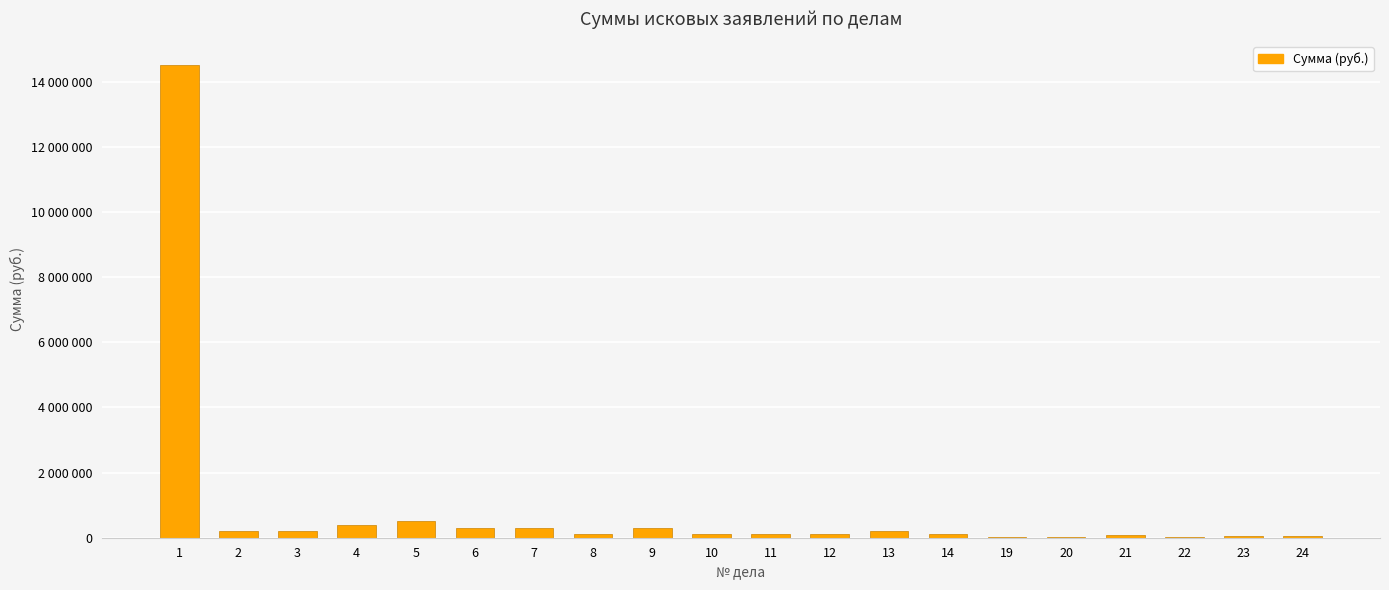

Reading left to right, list all the values displayed in this chart.

14517770	202190	202190	404390	500000	300000	300000	121320	300000	121320	121320	121320	202190	121320	35000	30000	95000	27500	65000	50000